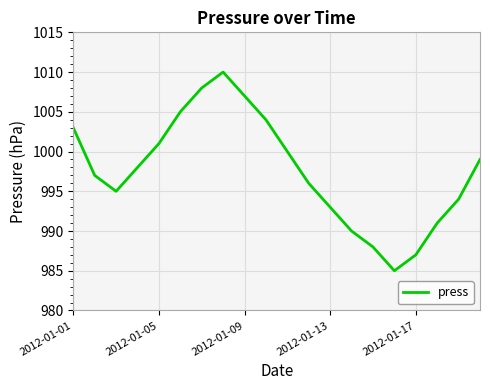

Reading left to right, what are all the values shown in this chart?

1003	997	995	998	1001	1005	1008	1010	1007	1004	1000	996	993	990	988	985	987	991	994	999